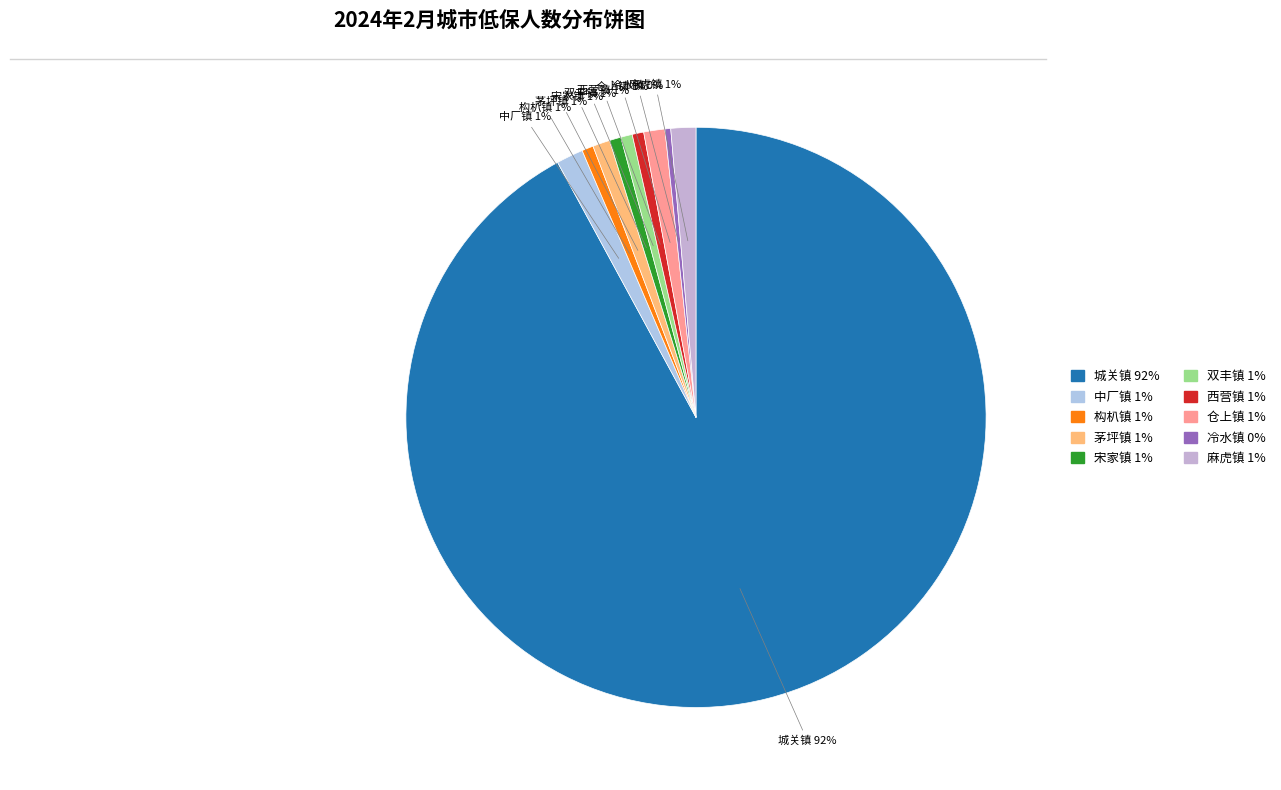

Does any single category account for the majority?

Yes